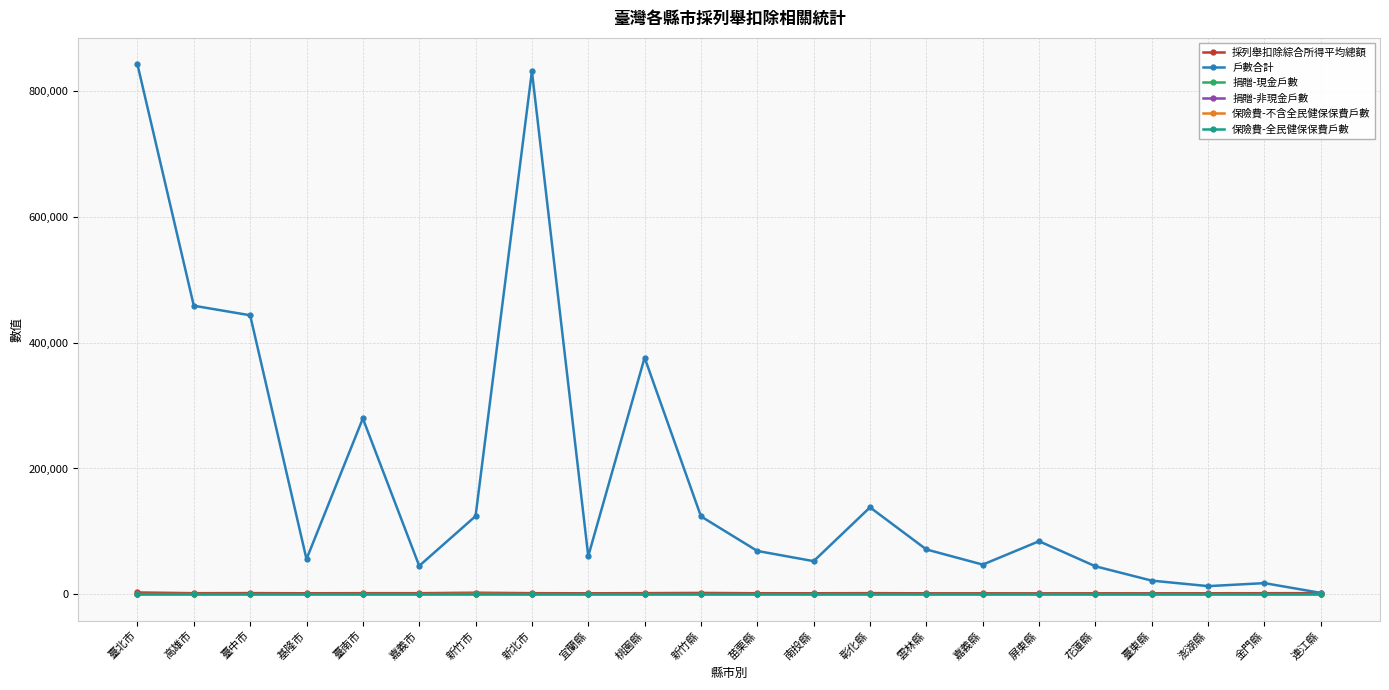

At how many categories does at least one series exceed 385693?

4